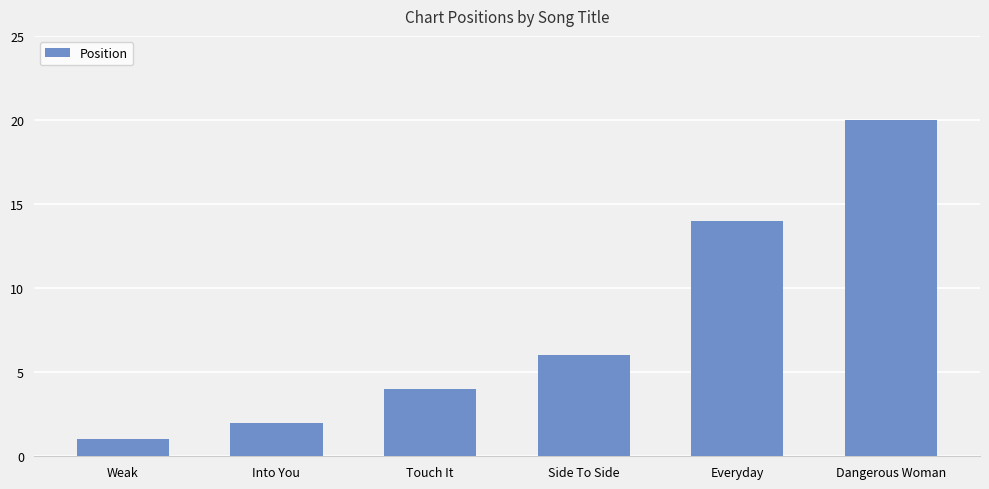

What is the approximate value at Side To Side?

6